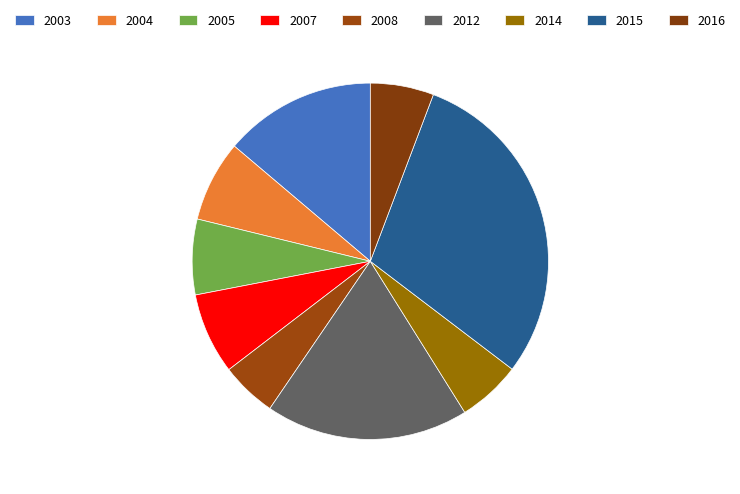

Is the sum of 2005 and 2016 greater than half?

No